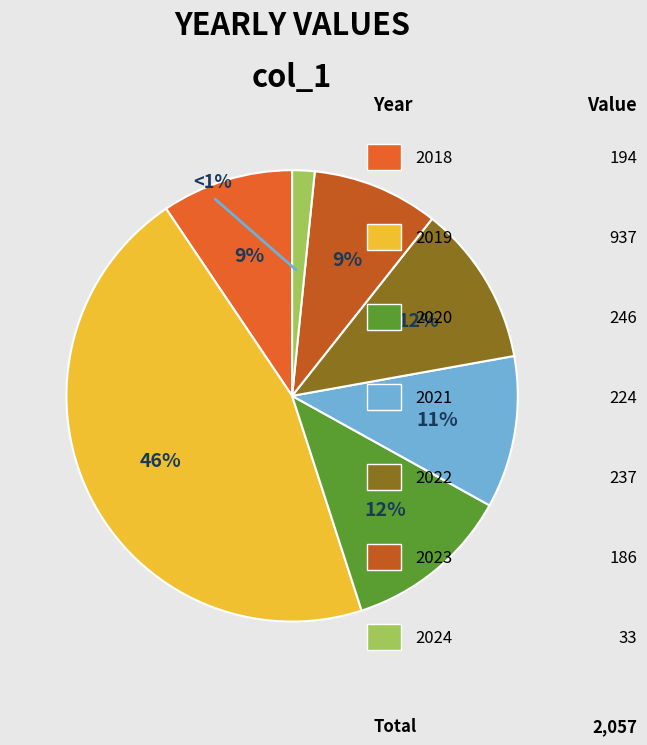

To the nearest percent, what is the difference between the largest and smallest slice percentages?

44%